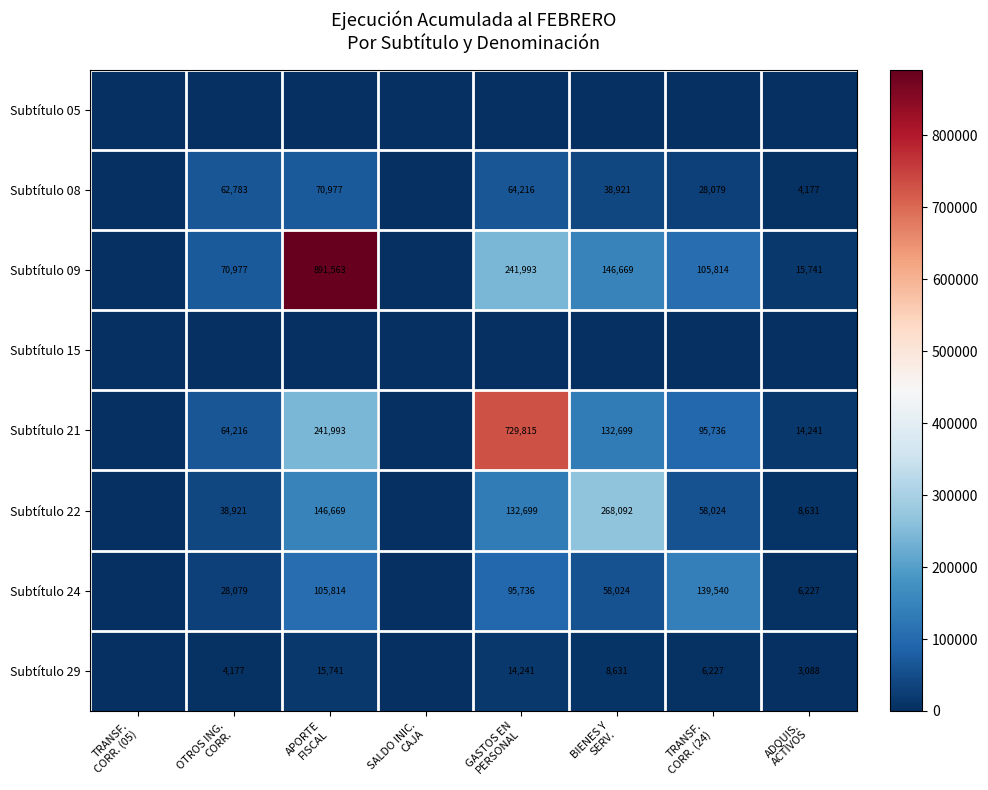

At which category is the sum across all series the highest?

APORTE
FISCAL